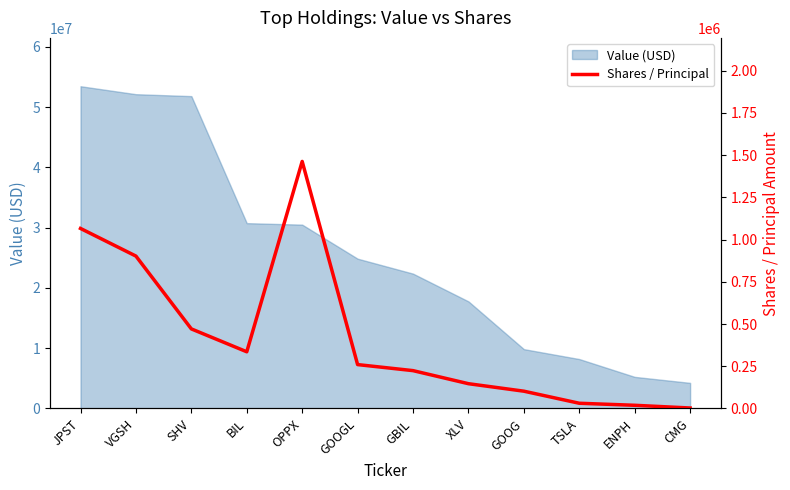

How many points are lower than both their immediate neighbors (excluding endpoints)?

1